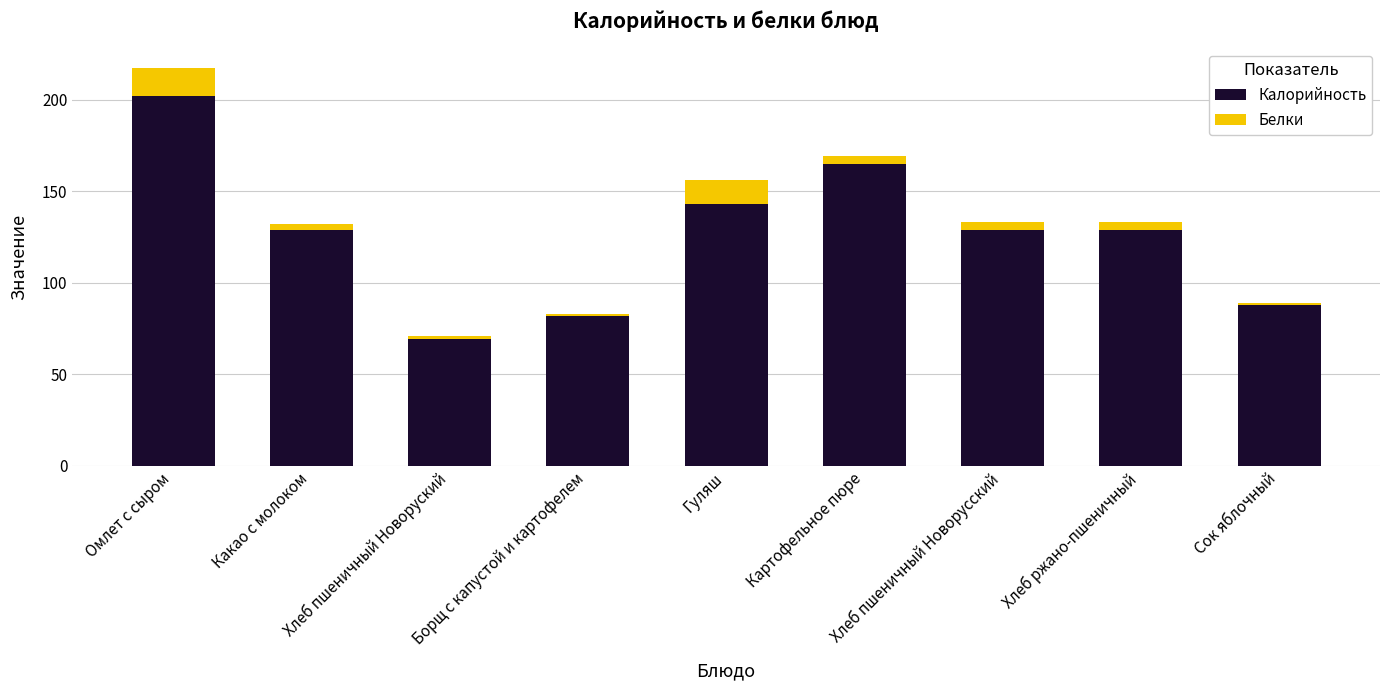

Does the chart contain stacked bars?

Yes